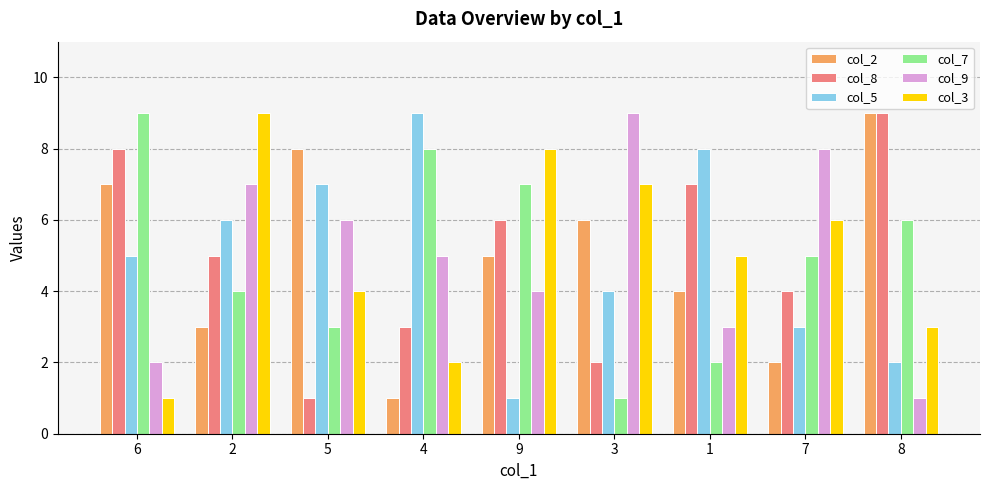

How many bars are there in total?

54